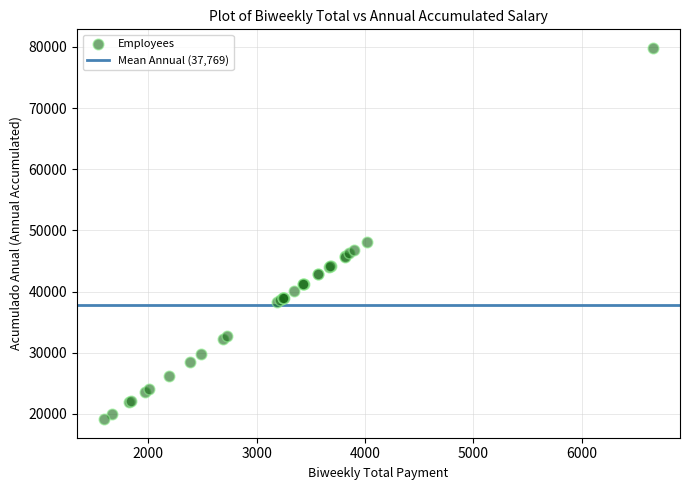

What Y value in the scatter plot is closest to 49494?

48168